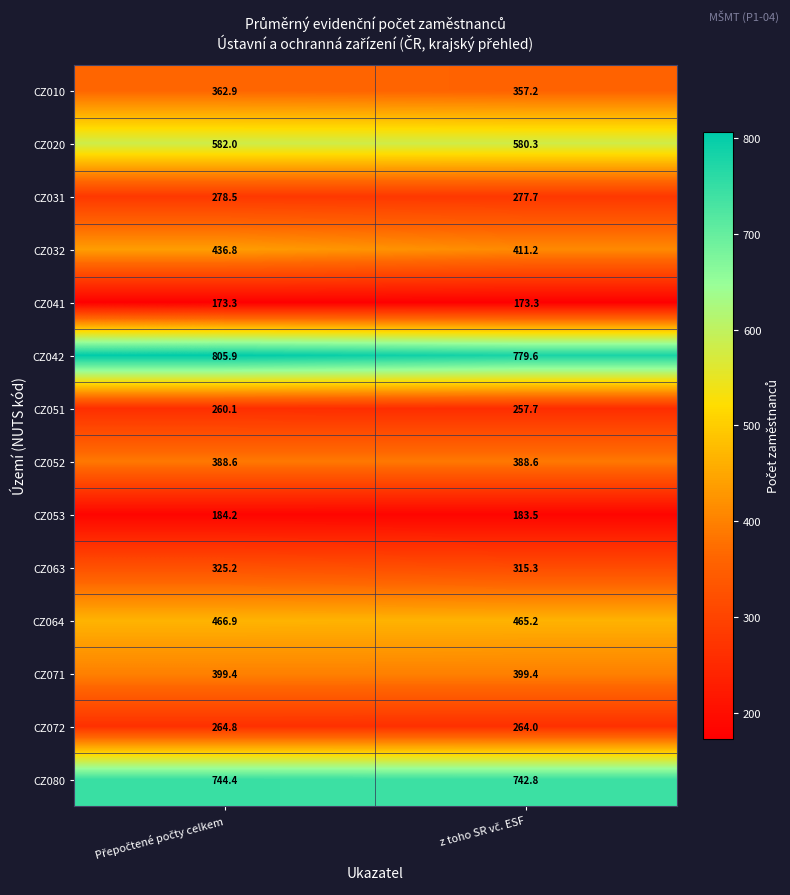

Reading right to left, extract all data points from this chart.

CZ010: 357.2	362.9
CZ020: 580.3	582.0
CZ031: 277.7	278.5
CZ032: 411.2	436.8
CZ041: 173.3	173.3
CZ042: 779.6	805.9
CZ051: 257.7	260.1
CZ052: 388.6	388.6
CZ053: 183.5	184.2
CZ063: 315.3	325.2
CZ064: 465.2	466.9
CZ071: 399.4	399.4
CZ072: 264.0	264.8
CZ080: 742.8	744.4